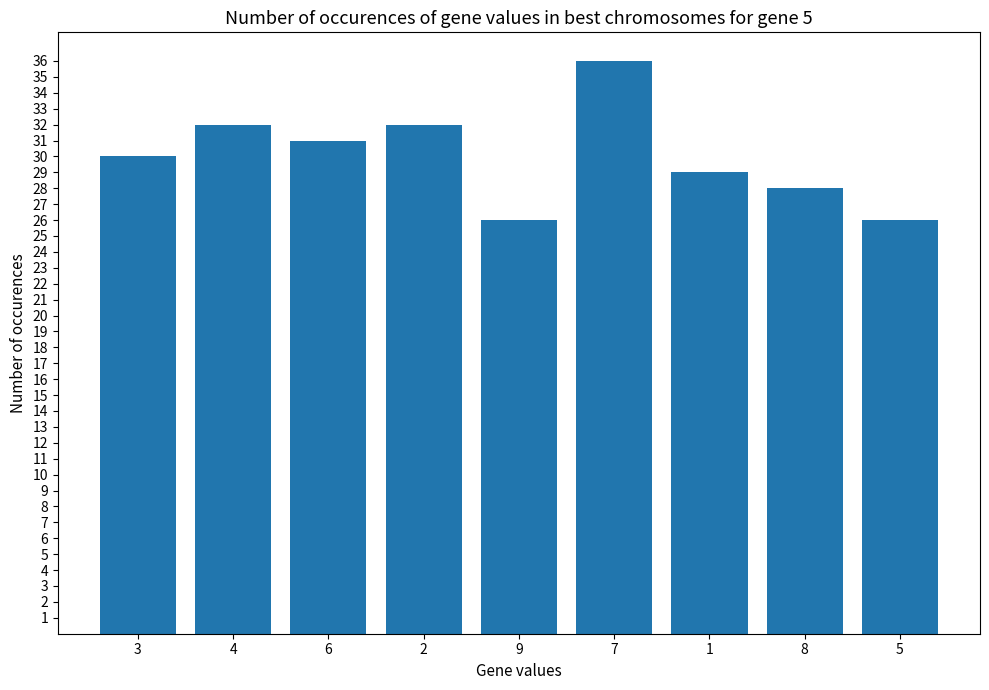

Does the chart contain any negative values?

No